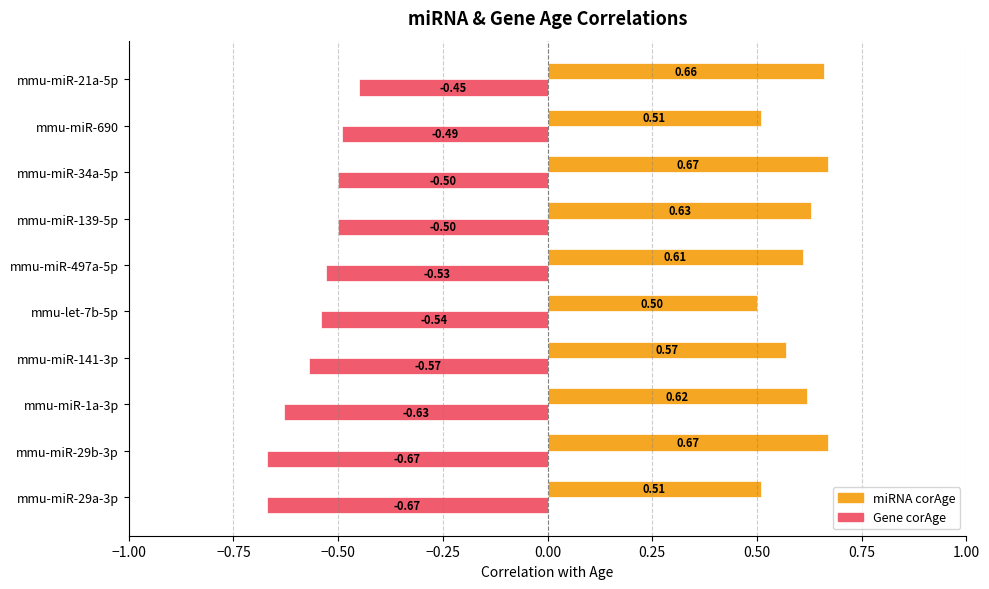

Is the value of miRNA corAge at mmu-miR-690 greater than the value of Gene corAge at mmu-miR-29a-3p?

Yes